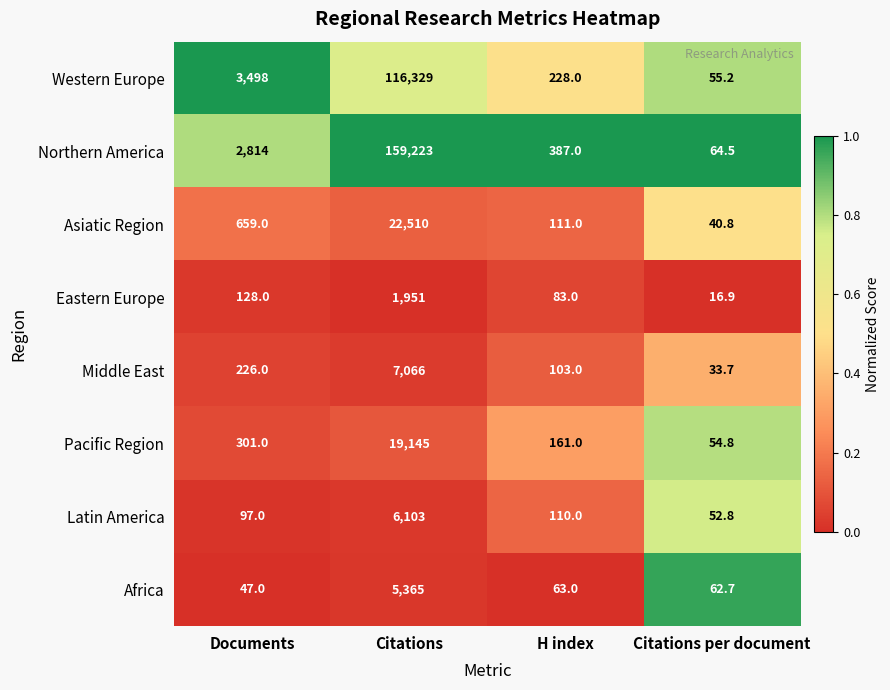

Rank the series at Citations per document from lowest to highest value.

Eastern Europe, Middle East, Asiatic Region, Latin America, Pacific Region, Western Europe, Africa, Northern America